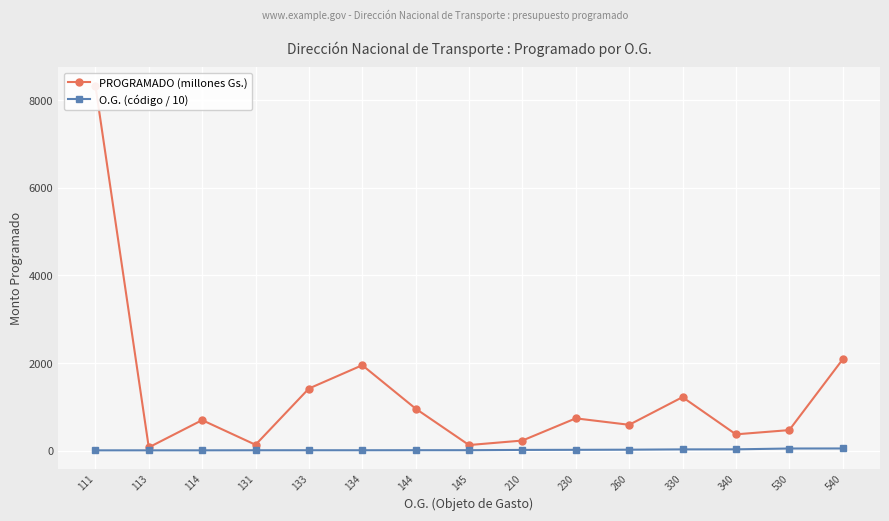

Is this an area chart (filled region under the line)?

No